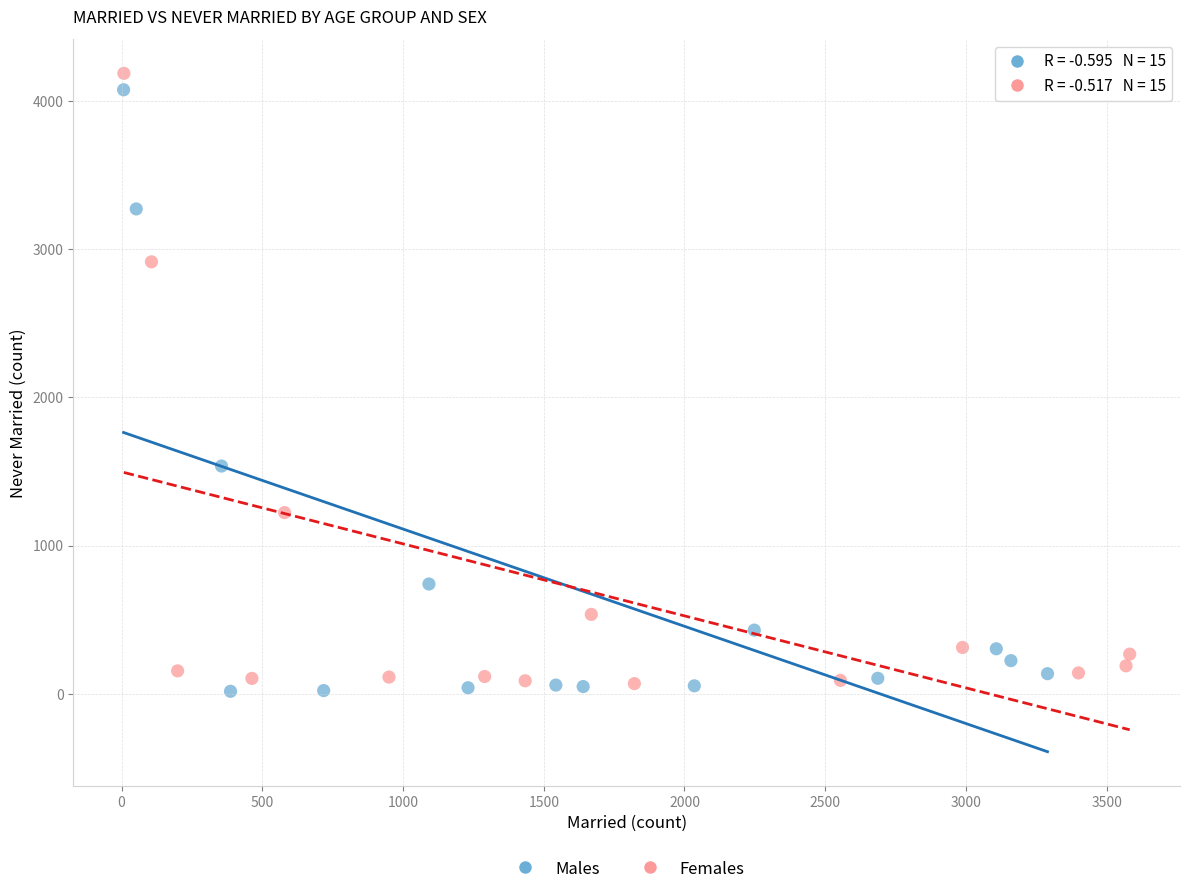

What are all the series names shown in the legend?

Males, Females